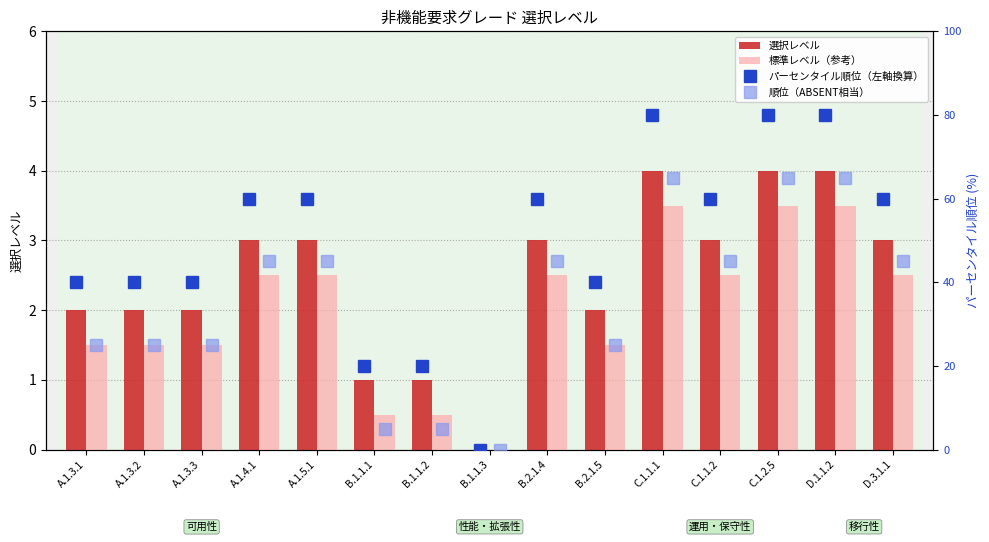

Which series has the largest total across all categories?

パーセンタイル順位（左軸換算）